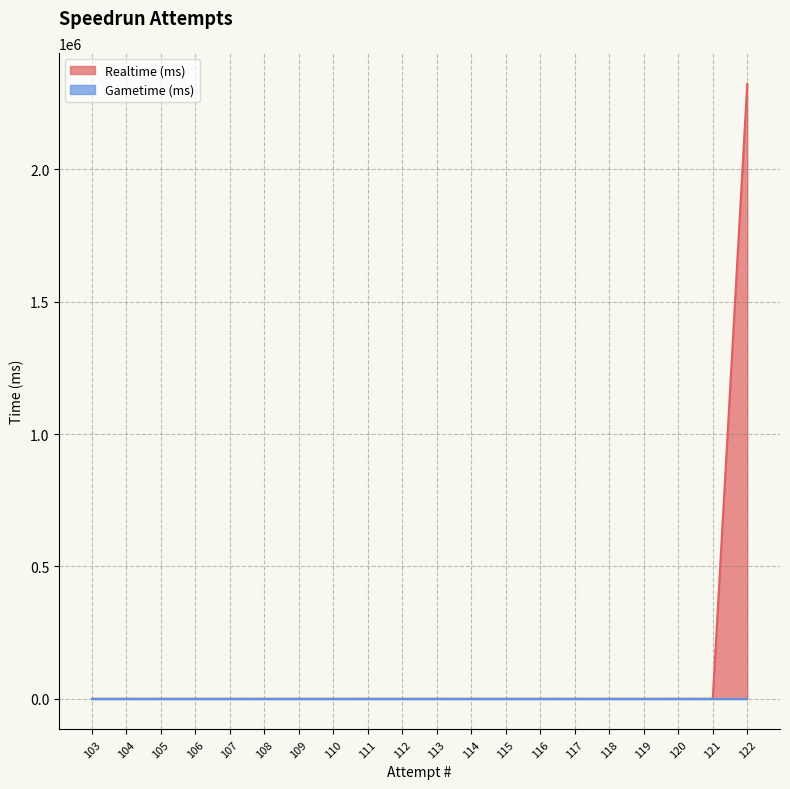

Where is the data nearest to the value 1161550?

103